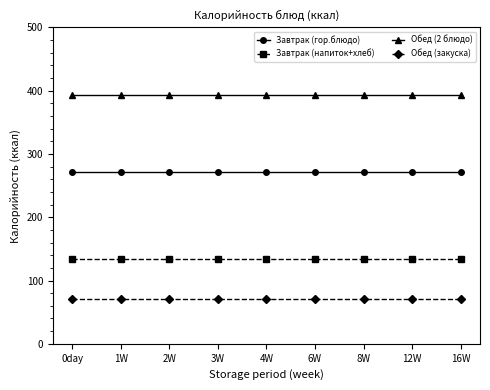

True or false: Обед (2 блюдо) and Завтрак (гор.блюдо) intersect in this chart.

False